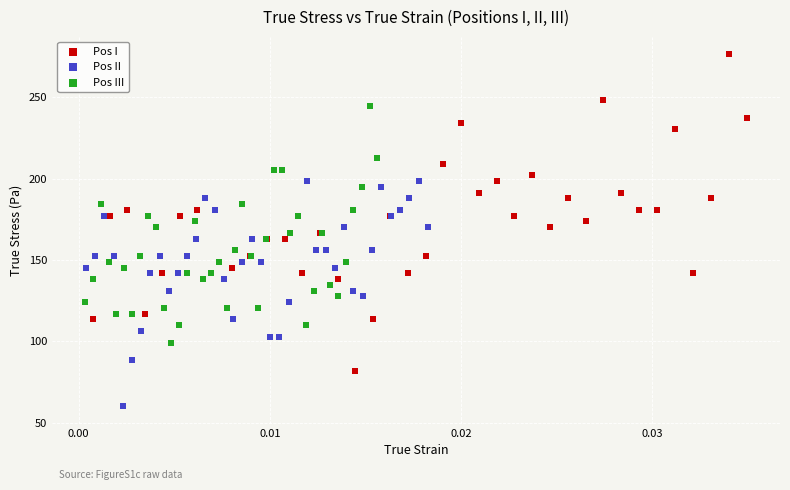

Which series contains the highest Y value?

Pos I